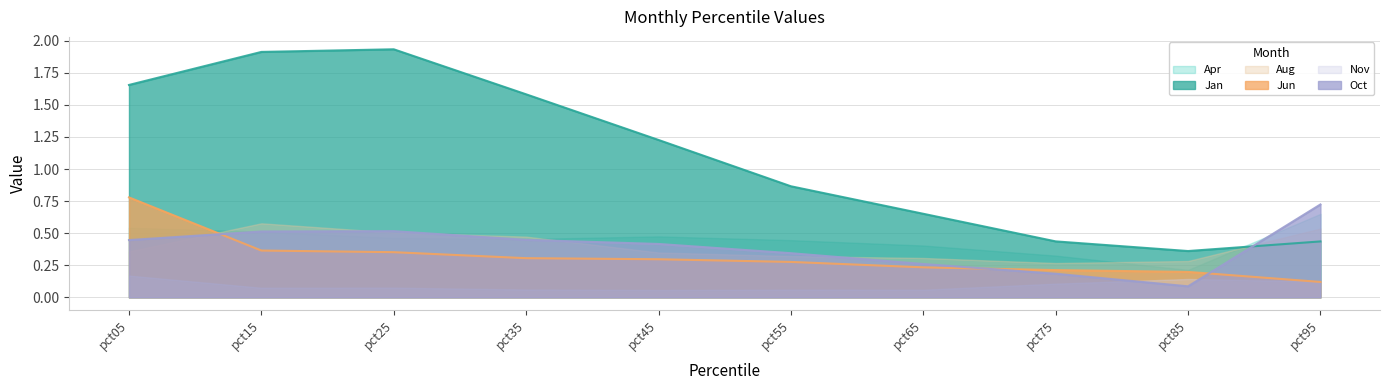

Does the chart have visible grid lines?

Yes